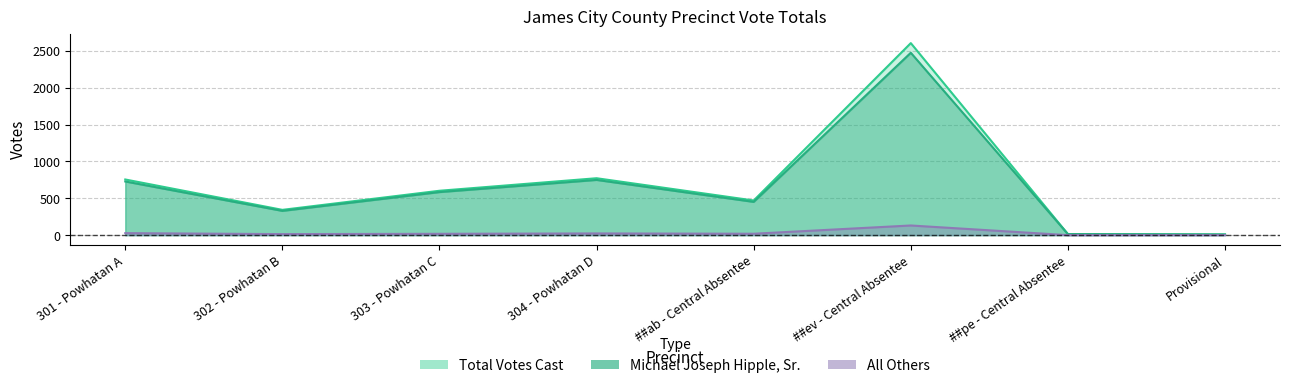

Where does the Michael Joseph Hipple, Sr. series first go above 584?

301 - Powhatan A